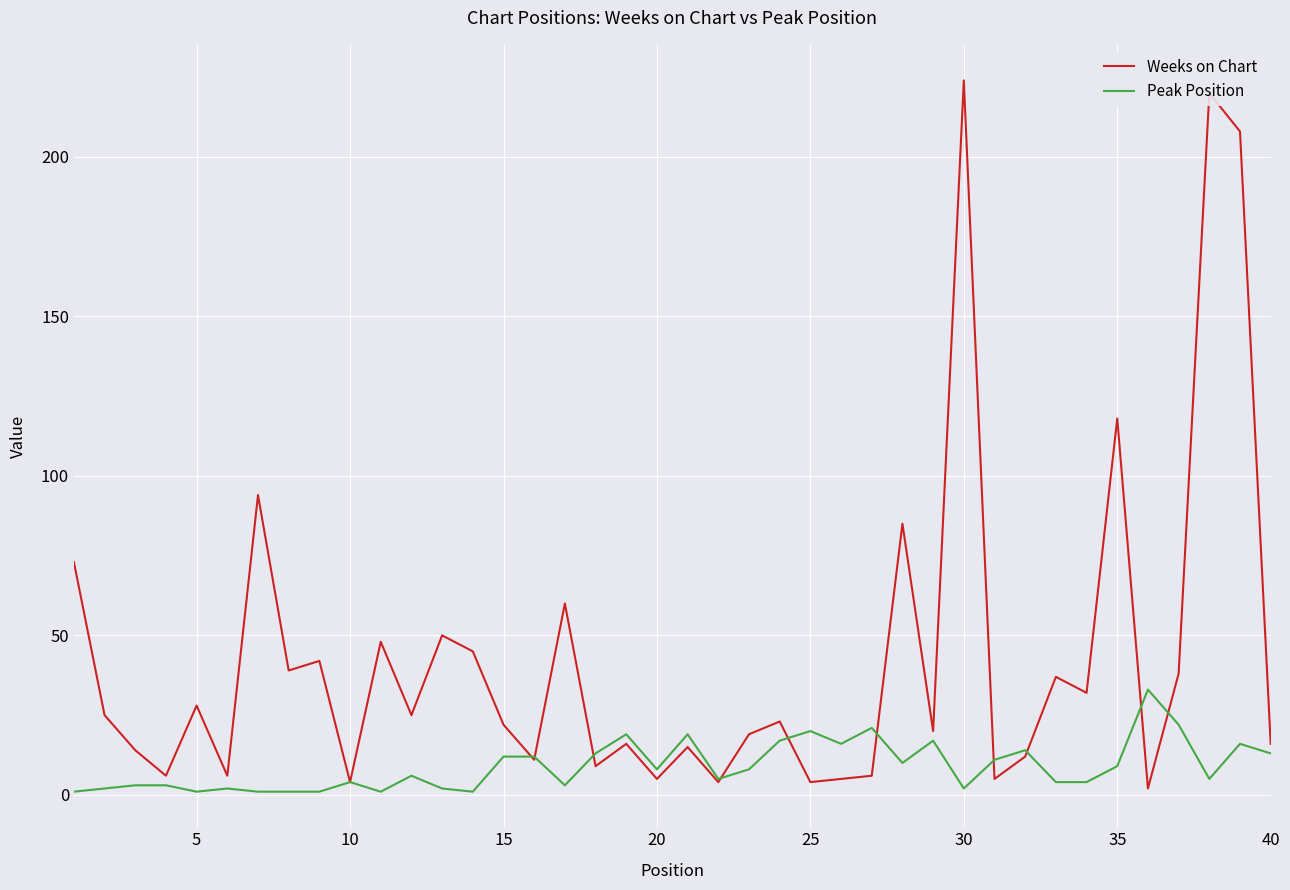

Rank the series by their average value, from lowest to highest.

Peak Position, Weeks on Chart